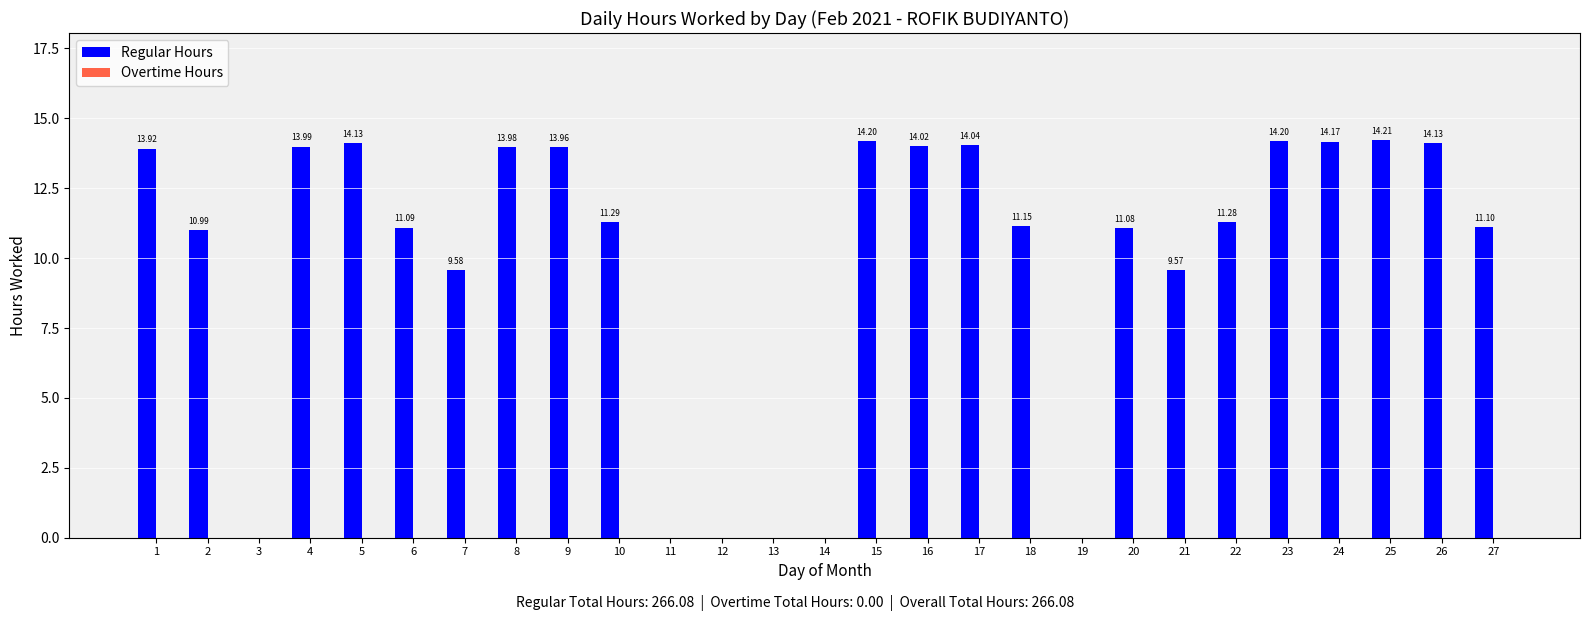

Are the bars horizontal?

No